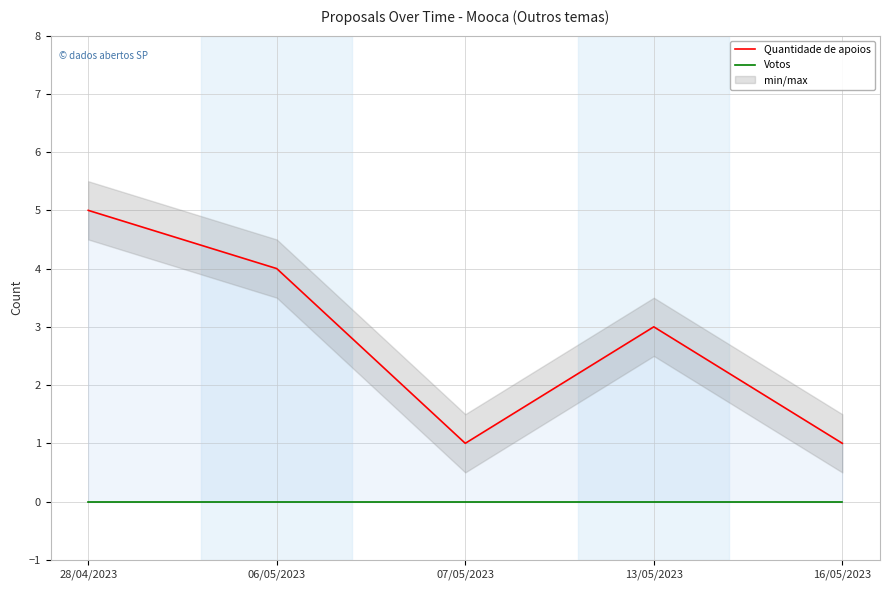

What is the value of the Quantidade de apoios point at the 1st from the left?

5